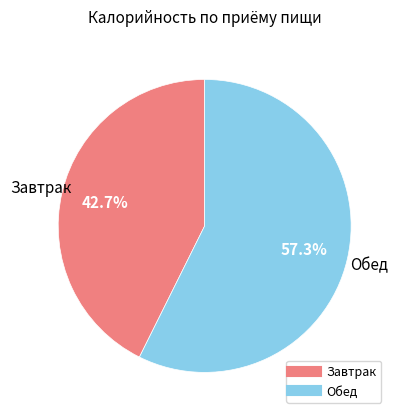

Is there a majority slice in this chart?

Yes